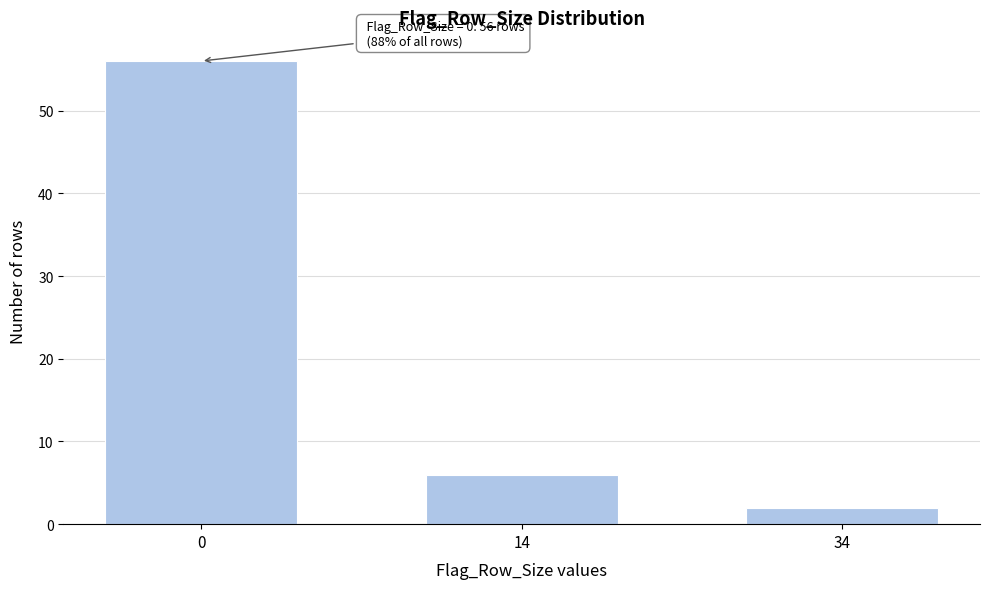

Reading left to right, extract all data points from this chart.

56	6	2